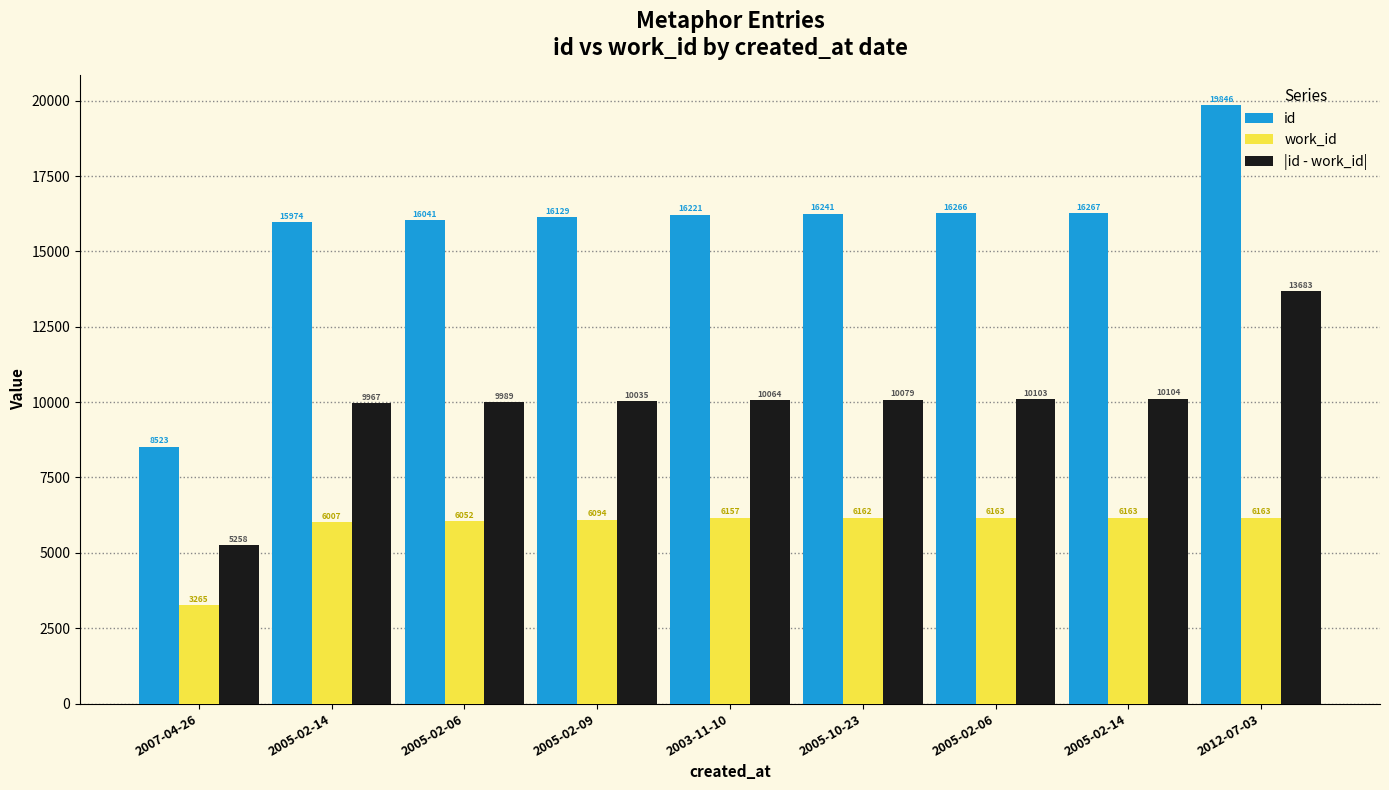

What is the average value of the |id - work_id| series?

9920